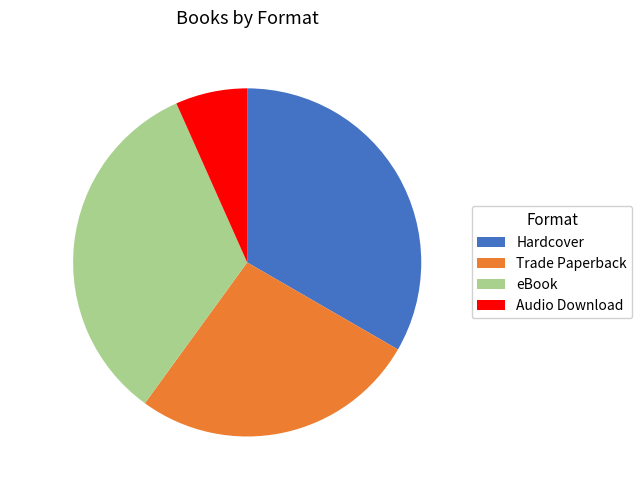

Which category has the smallest portion of the pie?

Audio Download